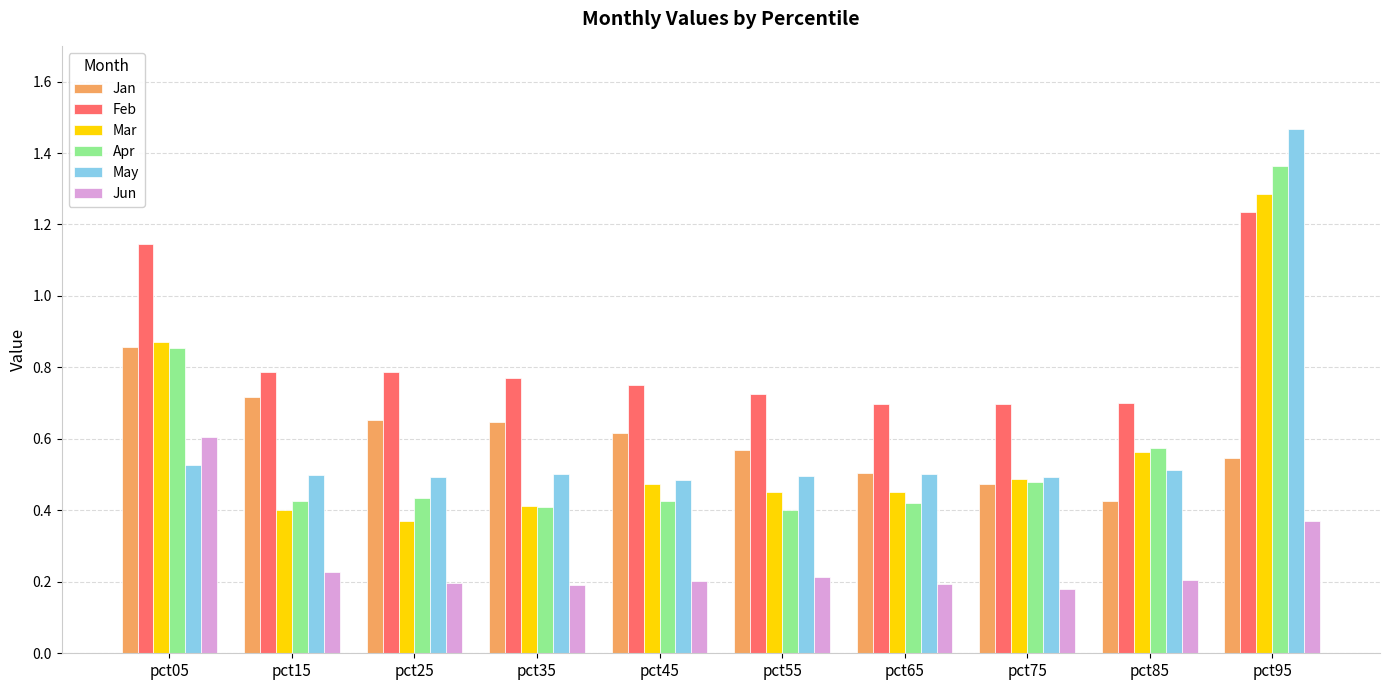

Between pct75 and pct85, which series saw the biggest shift?

Apr